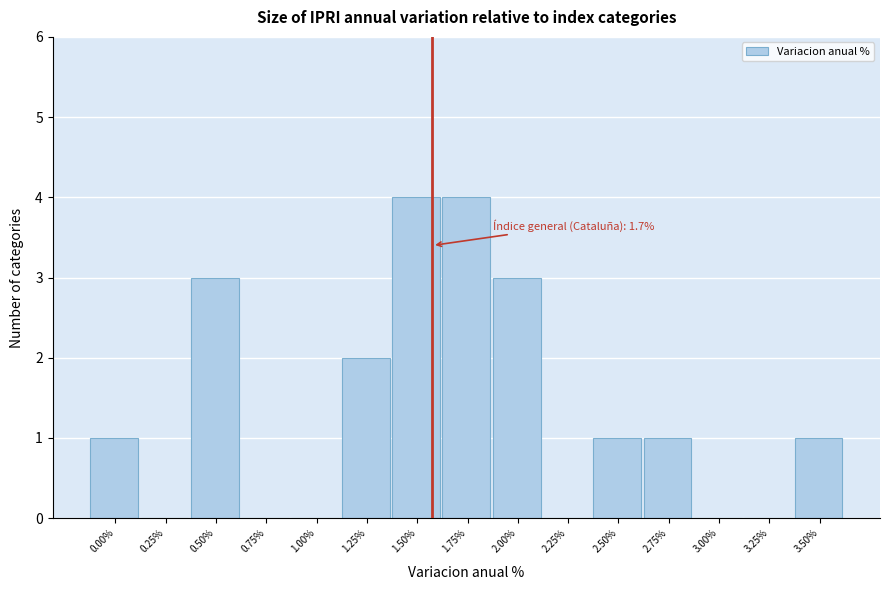

Reading left to right, transcribe all the data shown in this chart.

0.00%=1	0.25%=0	0.50%=3	0.75%=0	1.00%=0	1.25%=2	1.50%=4	1.75%=4	2.00%=3	2.25%=0	2.50%=1	2.75%=1	3.00%=0	3.25%=0	3.50%=1